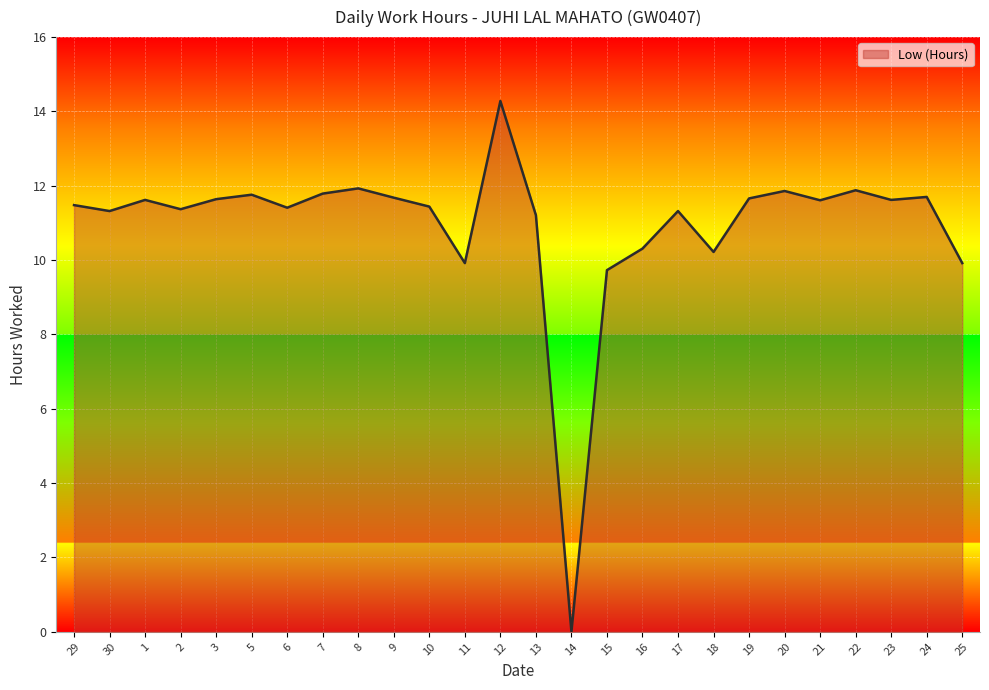

Approximately how many times larger is the value at 21 compared to 15?

1.2